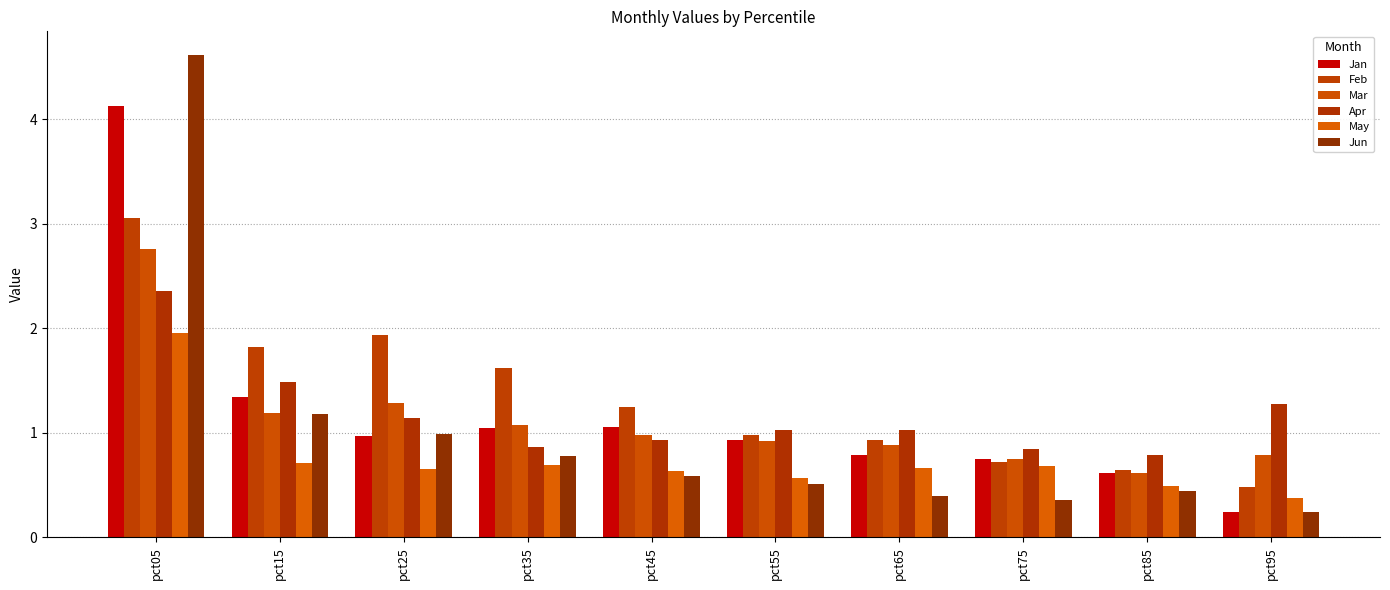

Which category has the lowest value across all series?

pct95